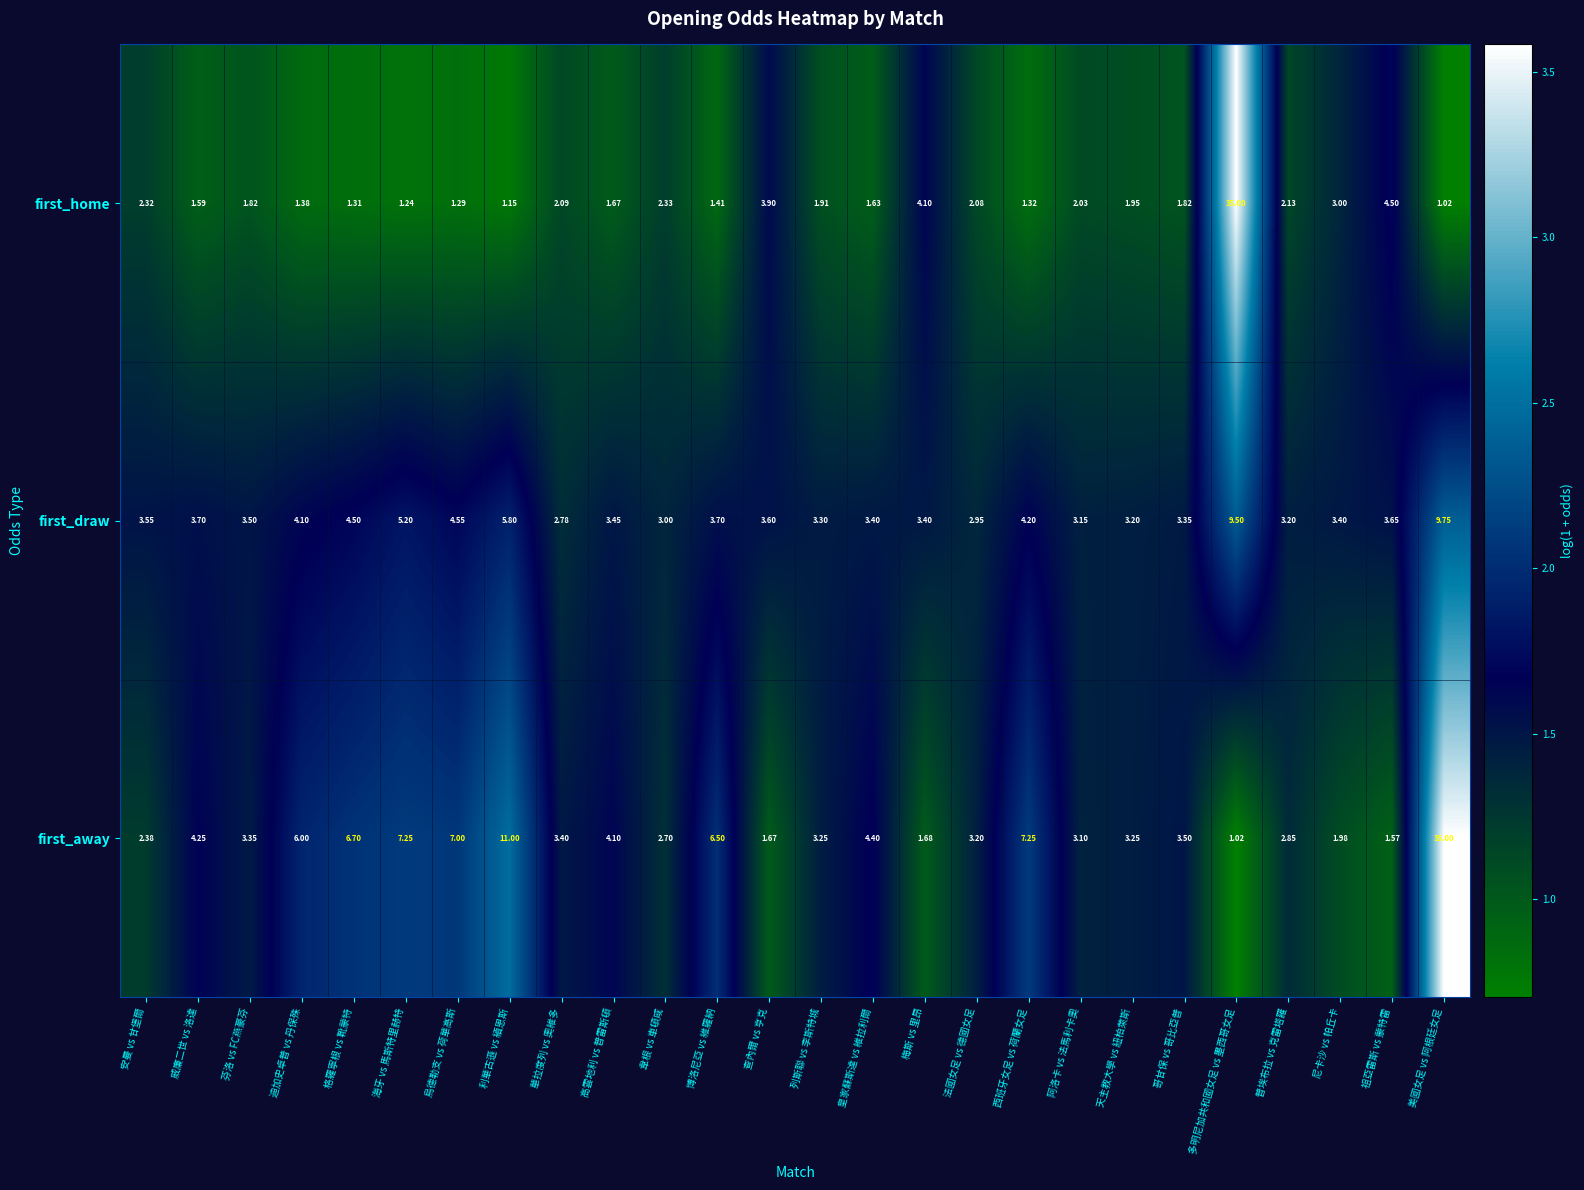

Where does the first_draw series first go above 3?

安曼 vs 甘堡爾